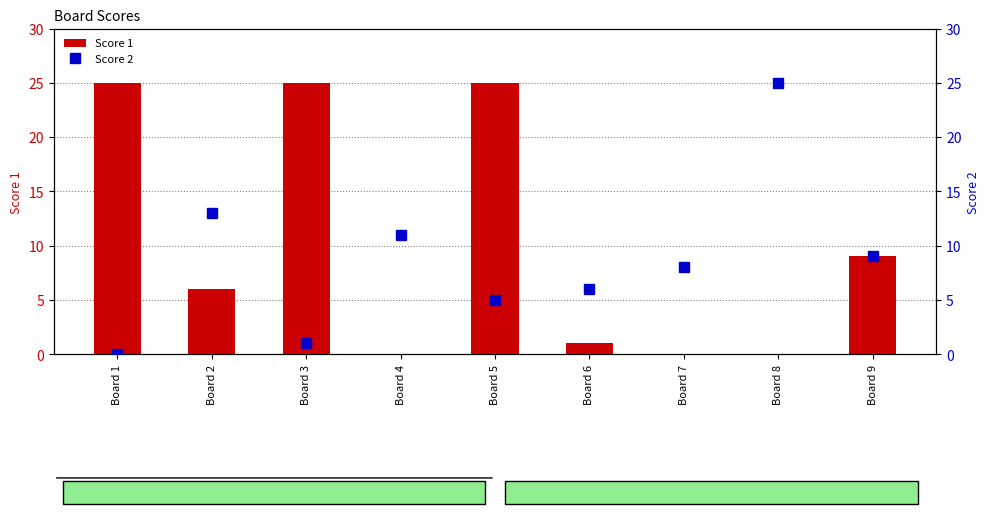

Which series changed the most between Board 6 and Board 9?

Score 1